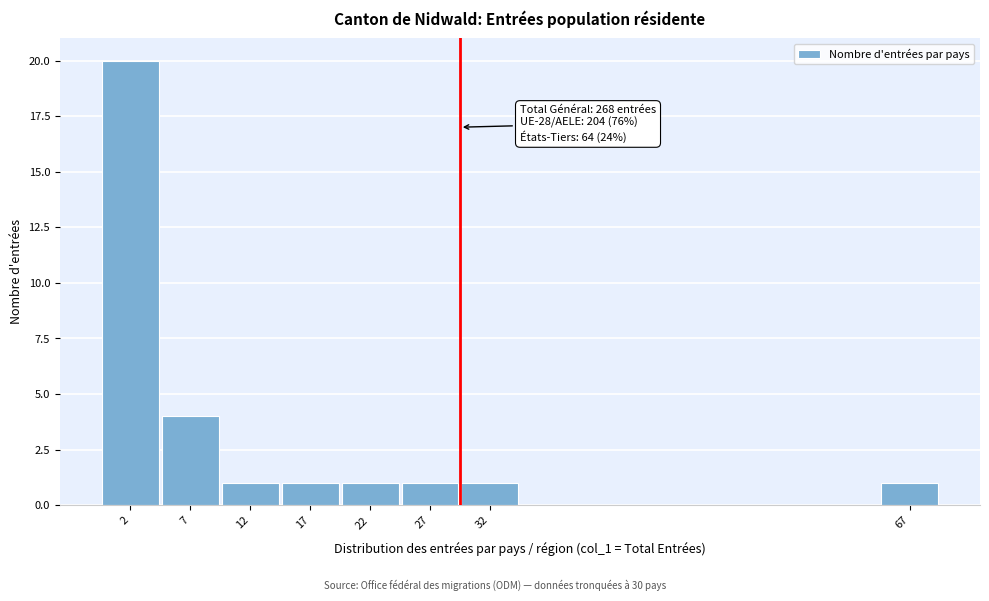

Reading left to right, what are all the values shown in this chart?

20	4	1	1	1	1	1	1